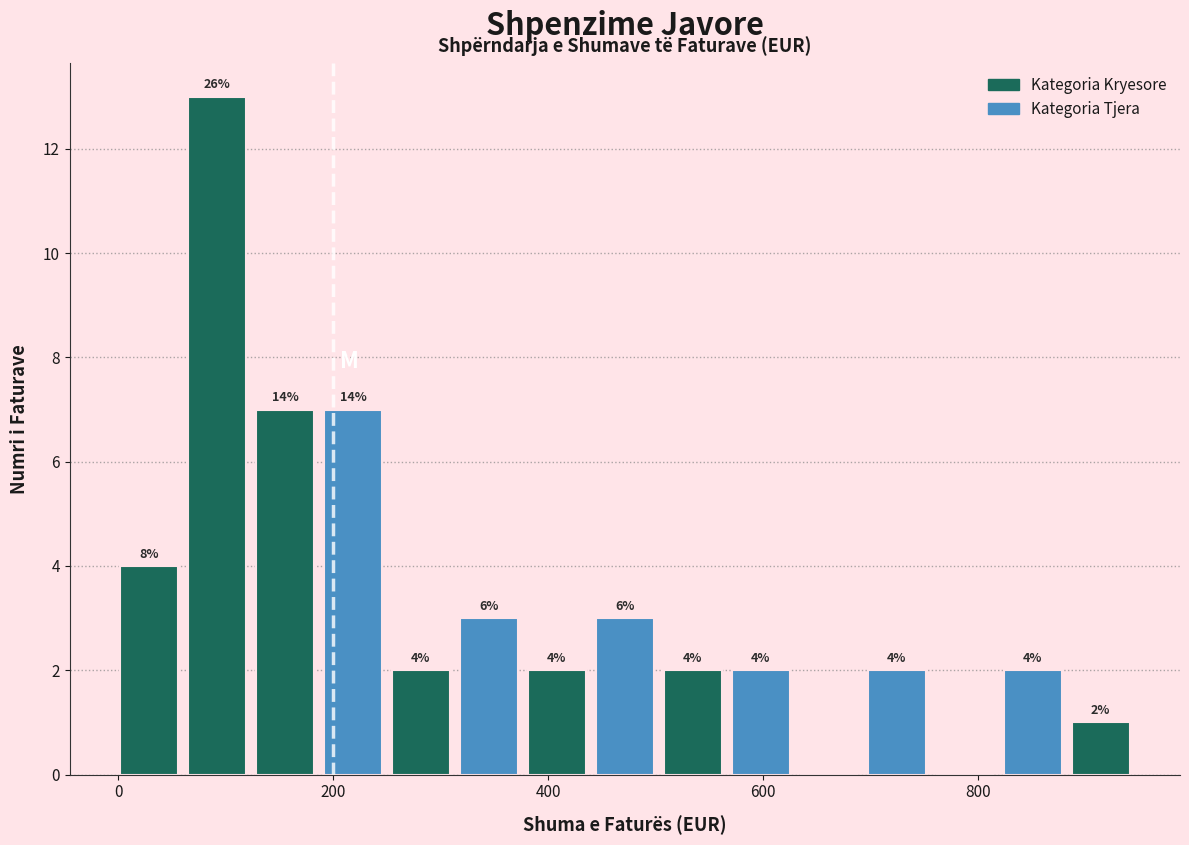

Around what value on the x-axis is the tallest bar? Give the approximate position of its centre, as read against the axis.

100